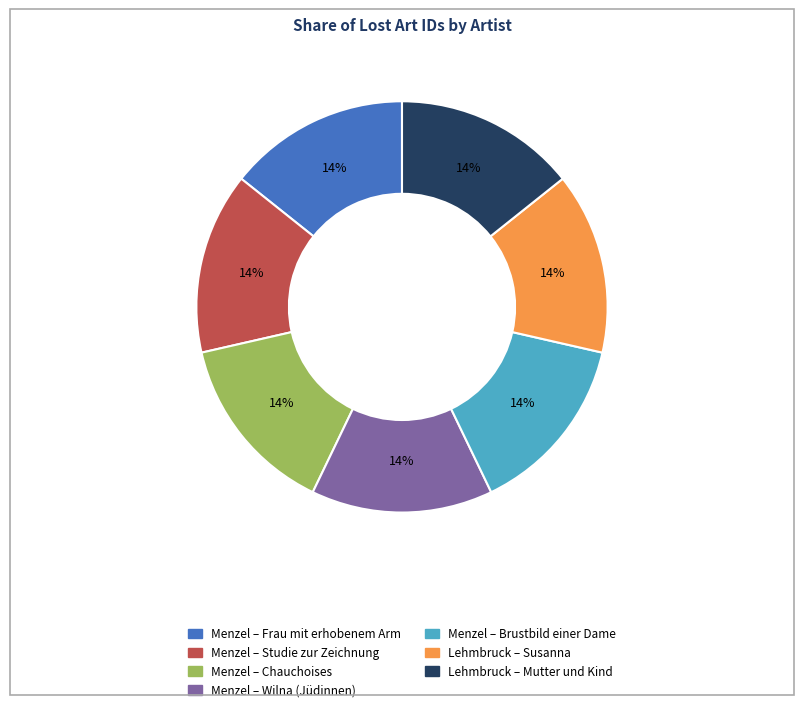

To the nearest percent, what is the average slice percentage?

14%